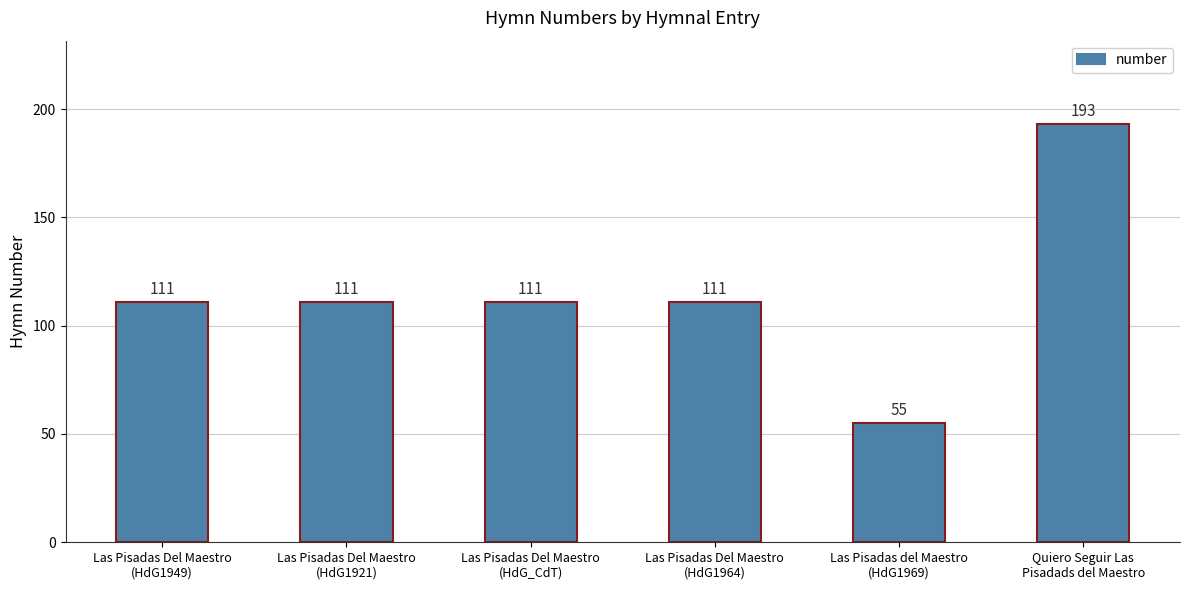

What is the maximum value shown in the chart?

193